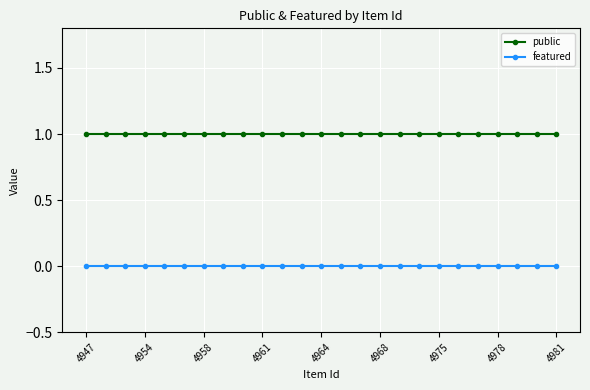

Count the number of categories in the chart.

25